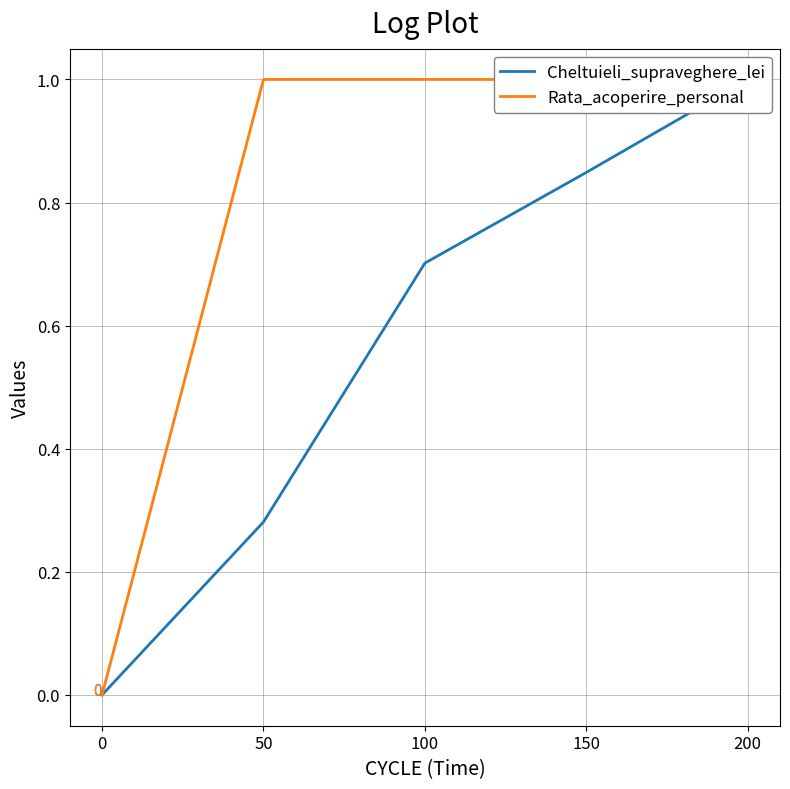

Reading right to left, transcribe all the data shown in this chart.

Cheltuieli_supraveghere_lei: 200=1.0	150=0.8	100=0.7	50=0.3	0=0.0
Rata_acoperire_personal: 200=1.0	150=1.0	100=1.0	50=1.0	0=0.0